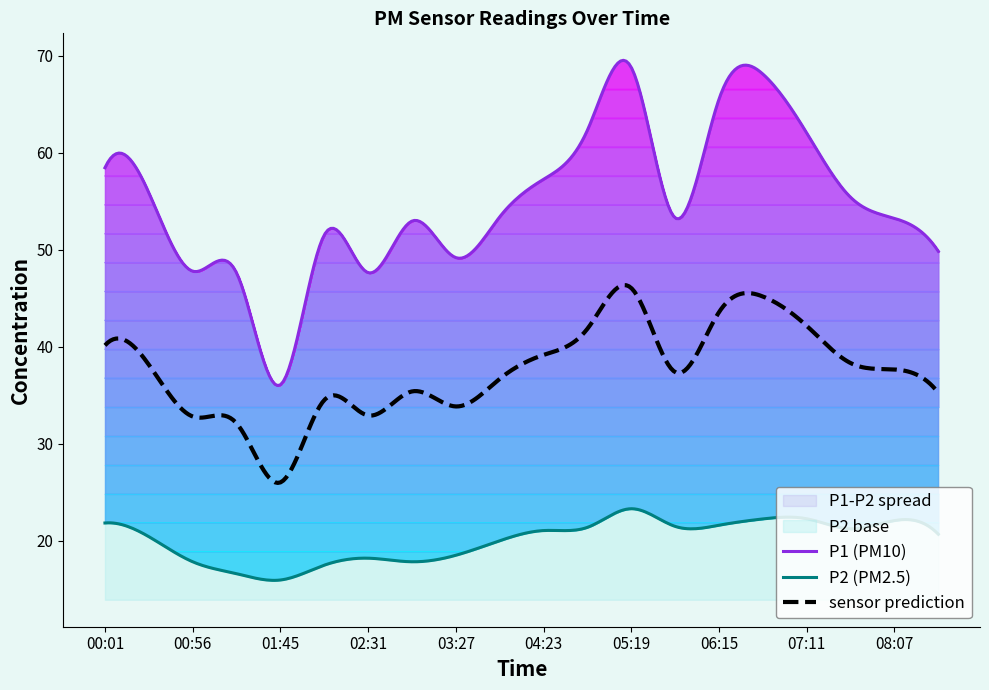

What is the label of the 12th point from the right?

03:27